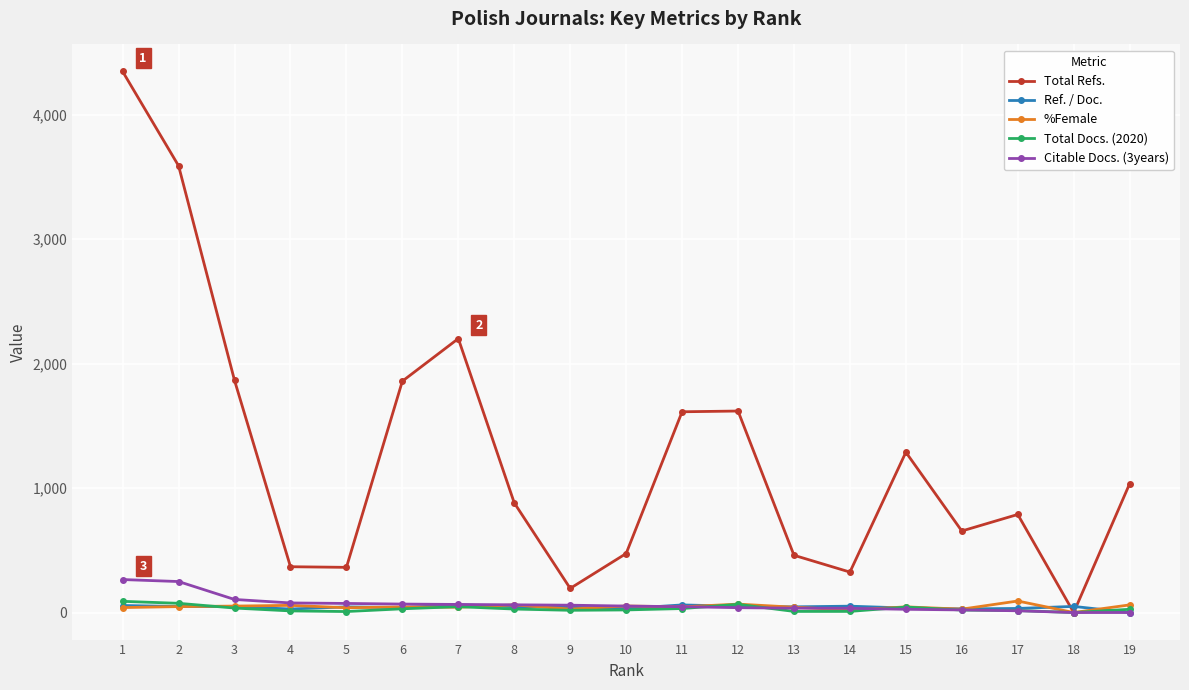

What is the sum of all Citable Docs. (3years) values?

1291.0